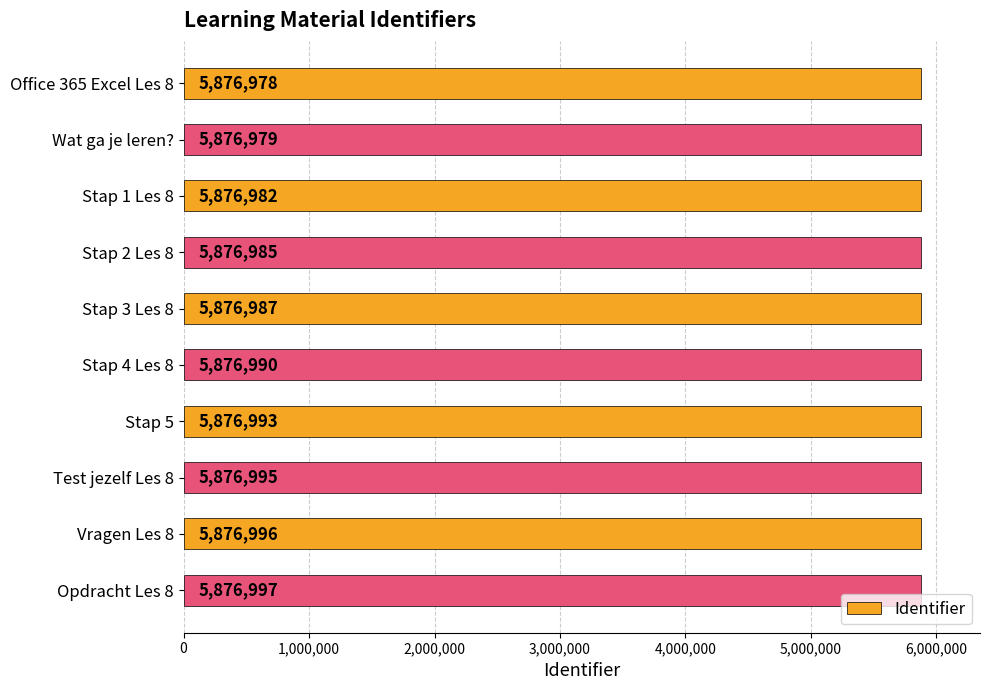

Approximately how many times larger is the value at Stap 2 Les 8 compared to Stap 4 Les 8?

1.0